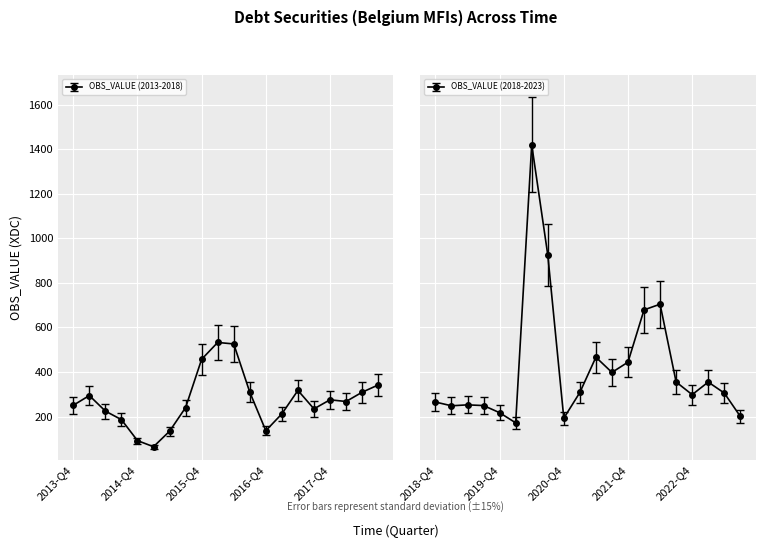

The value at 2015-Q1 is 94.7. True or false?

False